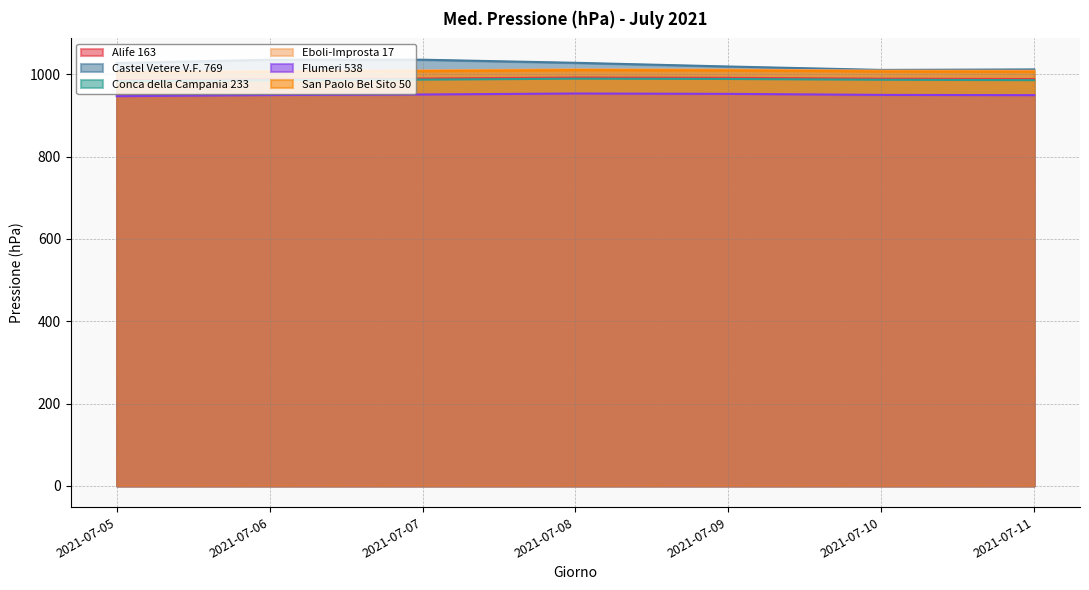

Reading right to left, what are all the values shown in this chart?

Alife 163: 988.4	989.2	991.3	992.0	989.6	988.3	985.7
Castel Vetere V.F. 769: 1011.7	1010.5	1018.8	1027.8	1035.3	1035.2	1027.3
Conca della Campania 233: 985.6	986.6	988.5	989.2	986.9	985.6	983.0
Eboli-Improsta 17: 1008.3	1008.8	1011.2	1011.8	1009.4	1008.0	1005.4
Flumeri 538: 949.2	949.8	952.3	953.2	950.8	949.4	946.7
San Paolo Bel Sito 50: 1006.3	1006.9	1009.4	1010.1	1007.6	1006.1	1003.4